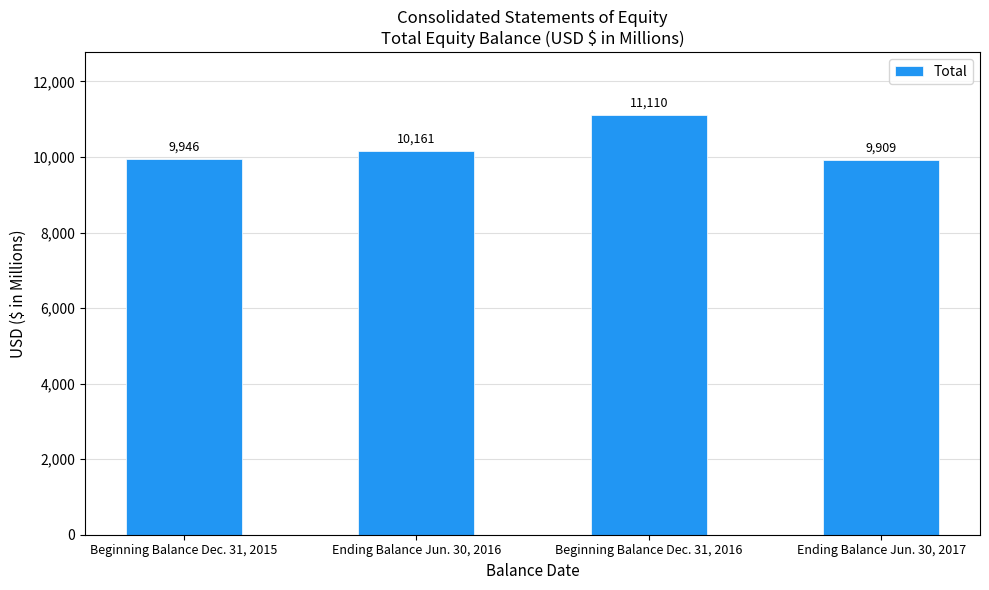

Reading left to right, list all the values displayed in this chart.

Beginning Balance Dec. 31, 2015=9946	Ending Balance Jun. 30, 2016=10161	Beginning Balance Dec. 31, 2016=11110	Ending Balance Jun. 30, 2017=9909